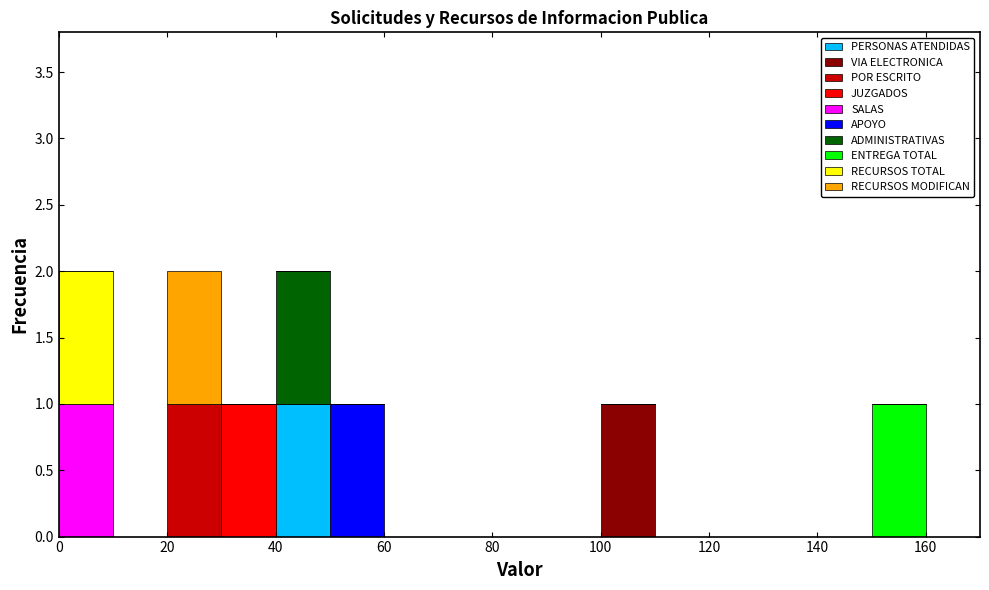

What is the total height of the stacked bar covering 40 to 50 on the x-axis? The values are not printed on the chart, so give them approximately, as read against the axis.

2